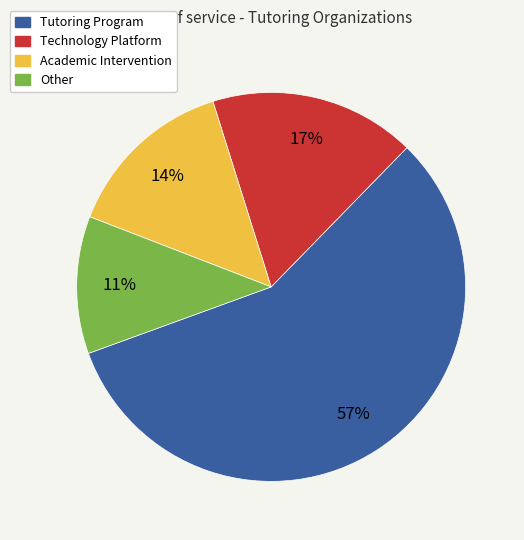

Which category has the smallest portion of the pie?

Other